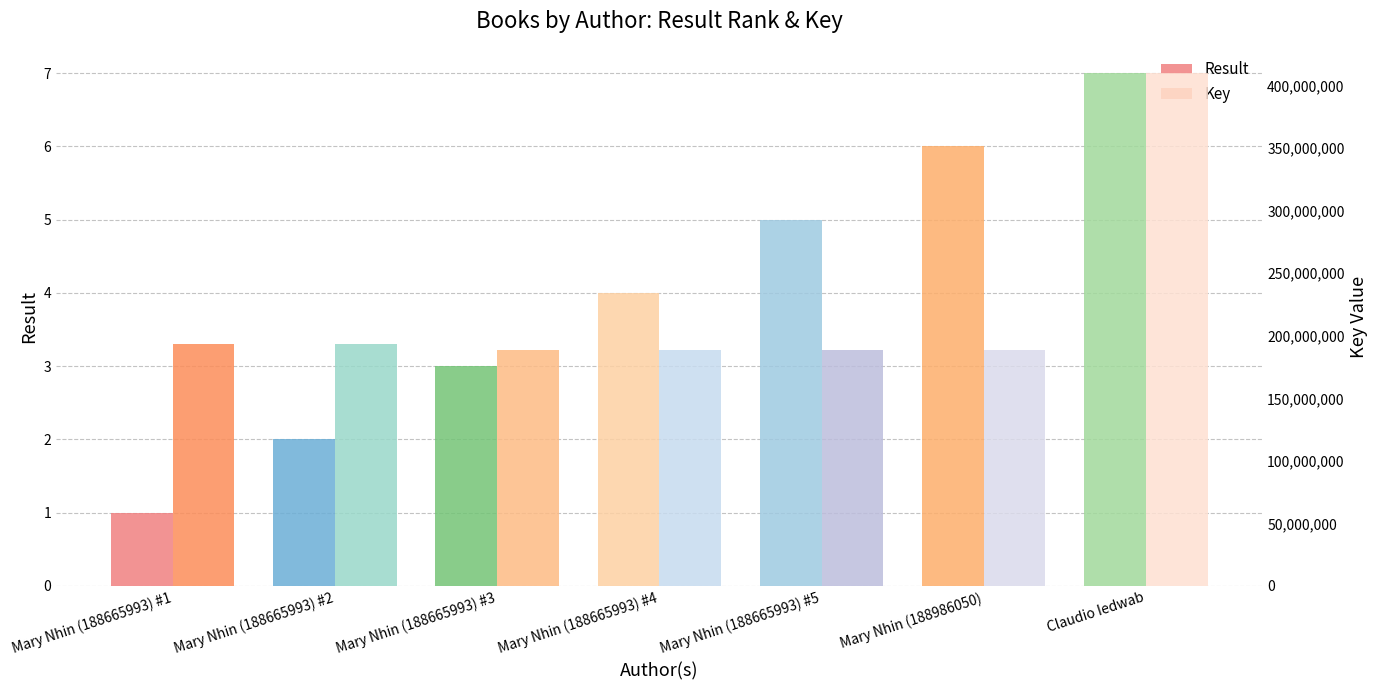

Reading left to right, what are all the values shown in this chart?

Result: 1	2	3	4	5	6	7
Key: 193227577	193227453	188394395	188394438	188394345	188394304	410049506